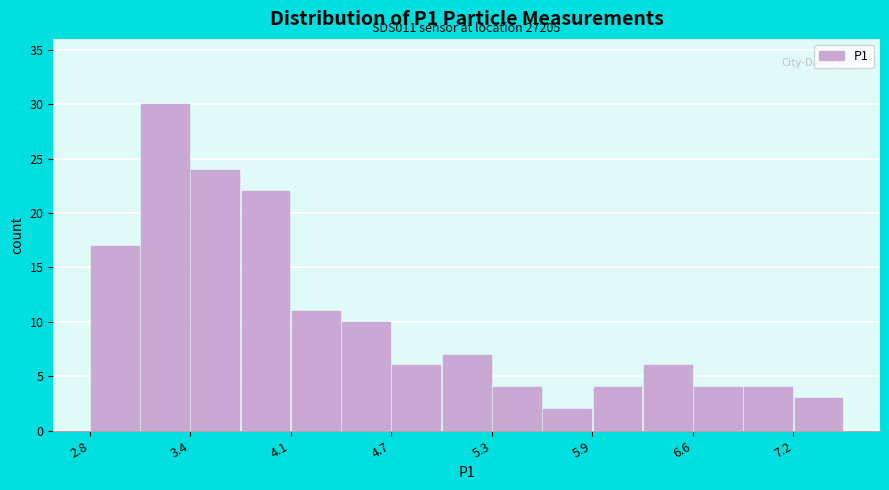

Read against the x-axis, roughly where is the centre of the tallest bar?

3.3